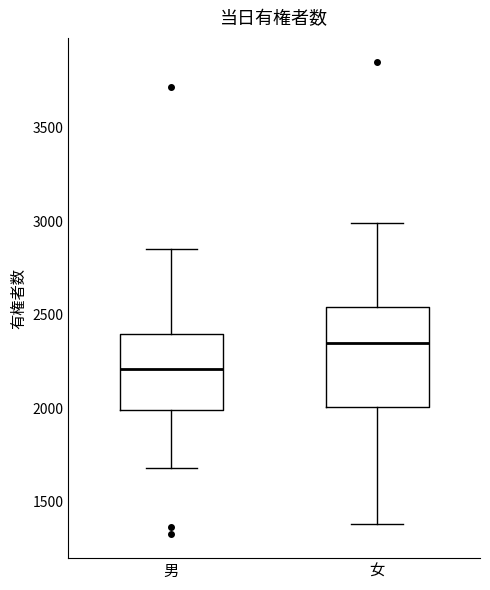

Reading left to right, read every box against the y-axis: the position of its median line, the range the box covers, and the ends of its whiskers. The values are not printed on the chart, so give them approximately, as read against the axis.

男: median 2200, box 2000 to 2400, whiskers 1700 to 2850
女: median 2350, box 2000 to 2550, whiskers 1400 to 3000